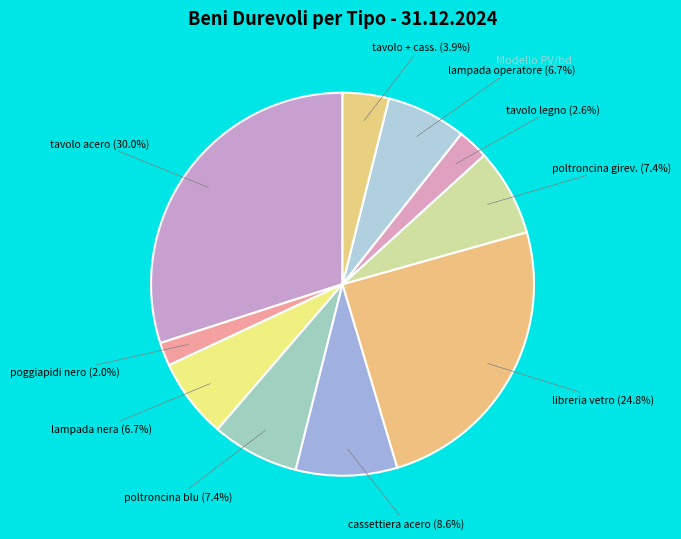

Does cassettiera acero represent more than half of the total?

No